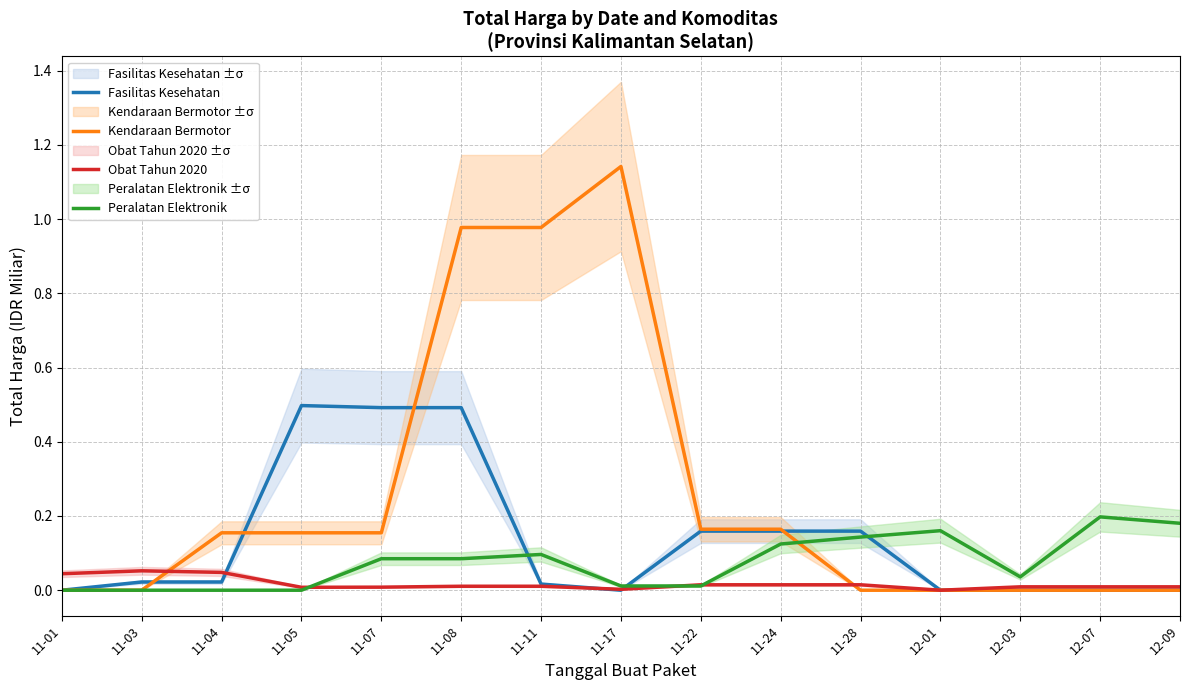

Which series has the largest total across all categories?

Kendaraan Bermotor